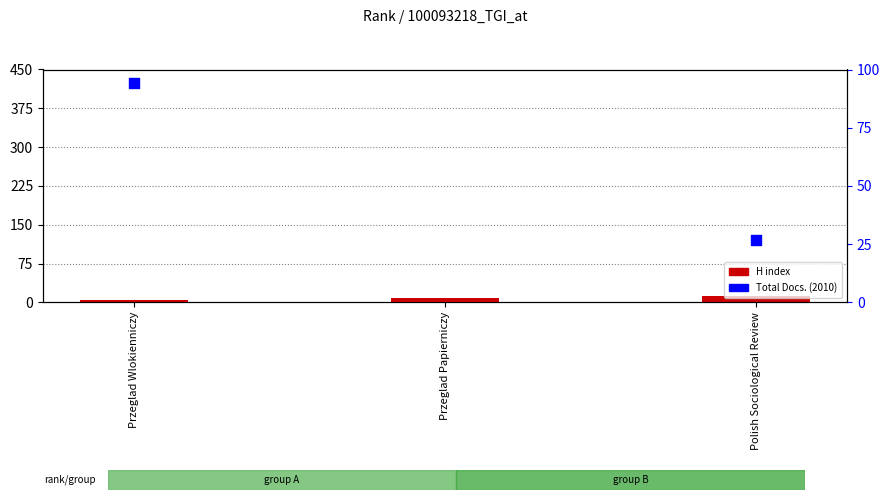

Which series has the largest total across all categories?

Total Docs. (2010)